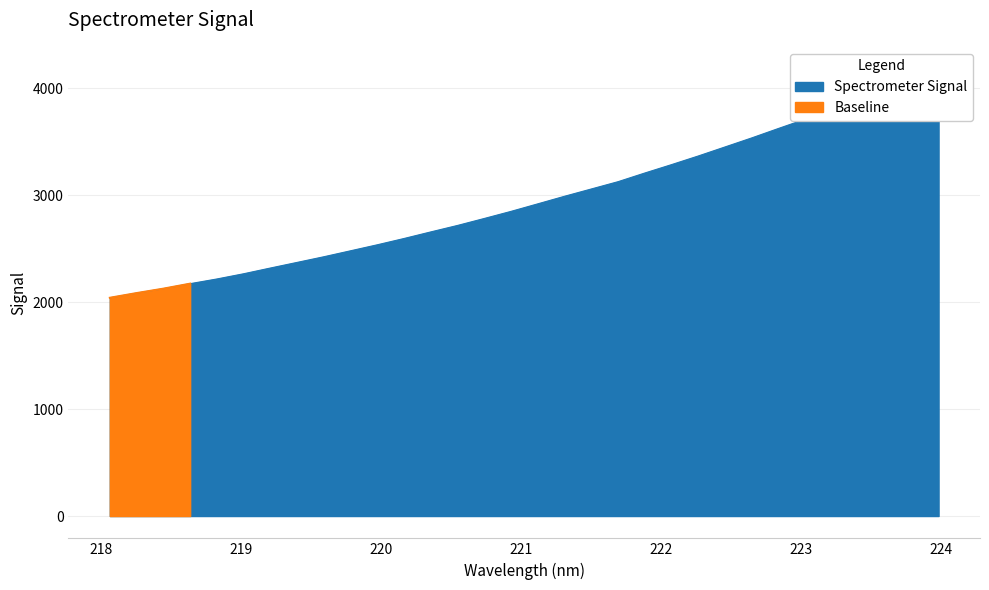

What is the ratio of the value at 221.6902 to the value at 218.0596?

1.5